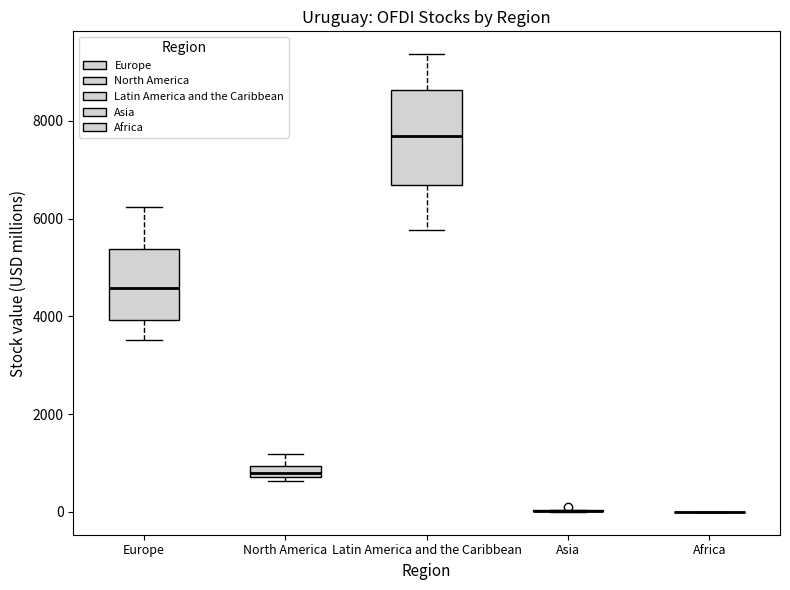

Comparing the boxes themselves (not the whiskers), which one is the tallest?

Latin America and the Caribbean